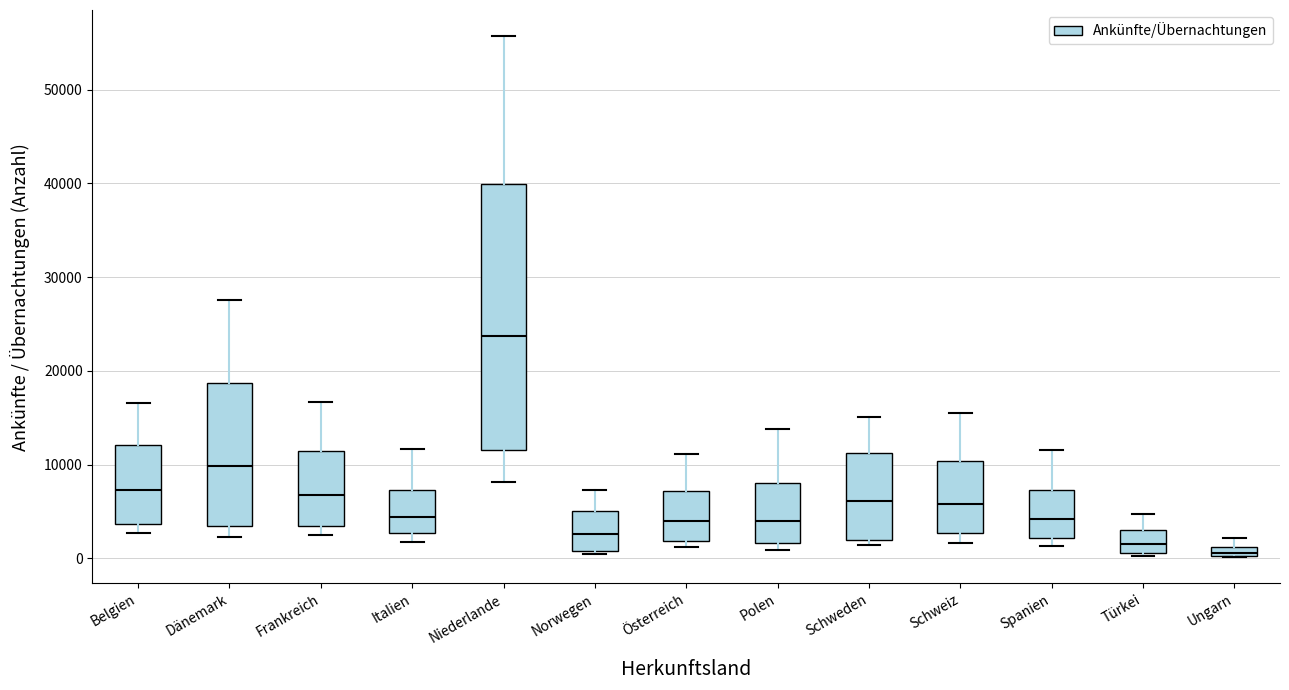

Which box has the lowest median line?

Ungarn